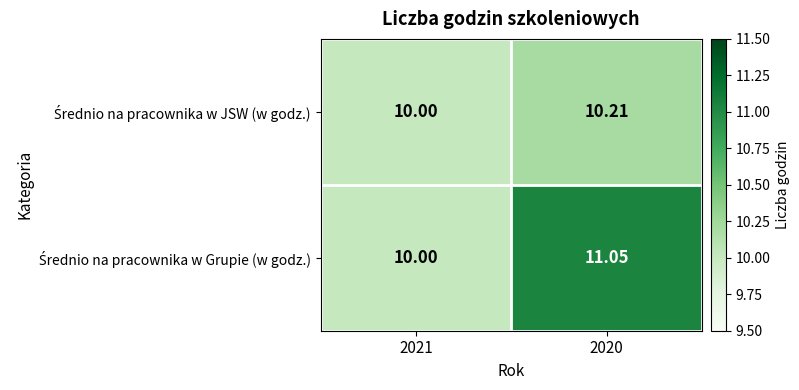

List the series in order of their overall mean, highest first.

Średnio na pracownika w Grupie (w godz.), Średnio na pracownika w JSW (w godz.)